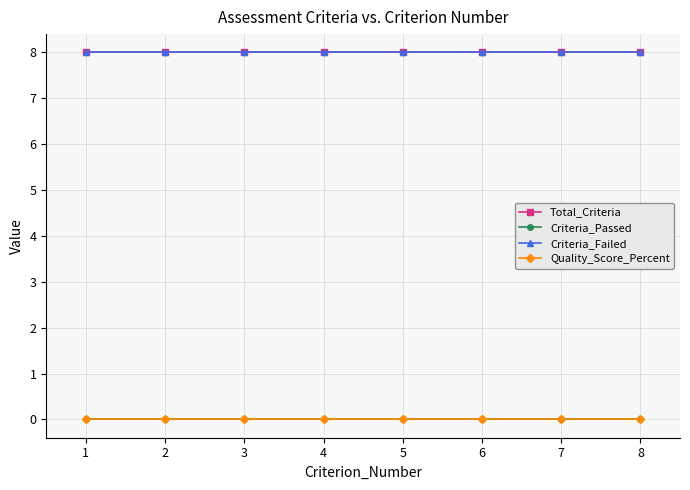

Where is Quality_Score_Percent nearest to the value 0?

1